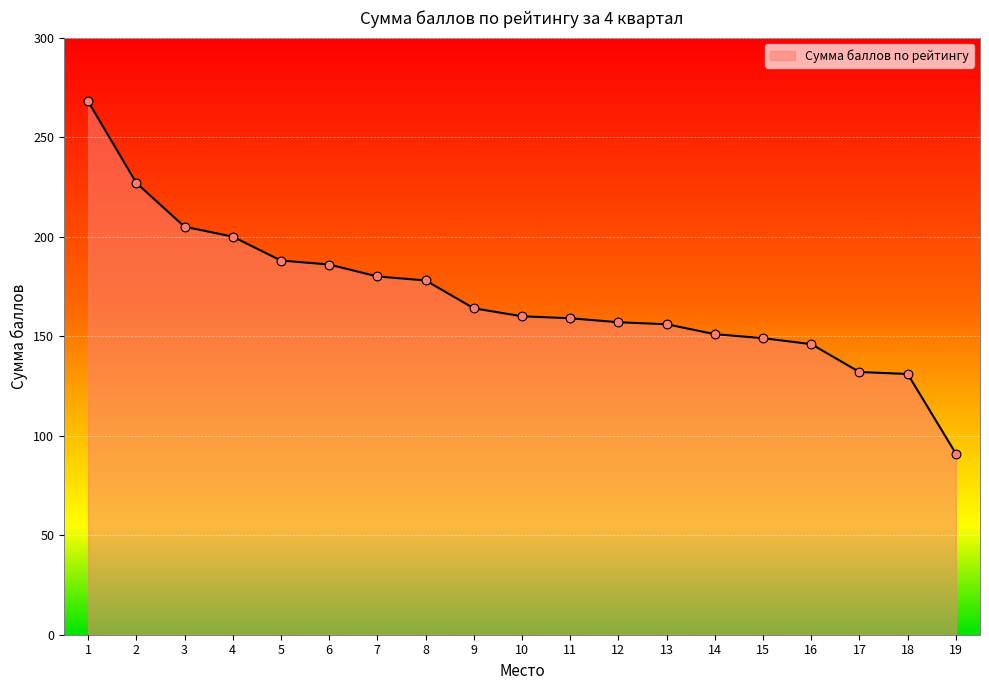

Between 10 and 8, which is larger?

8